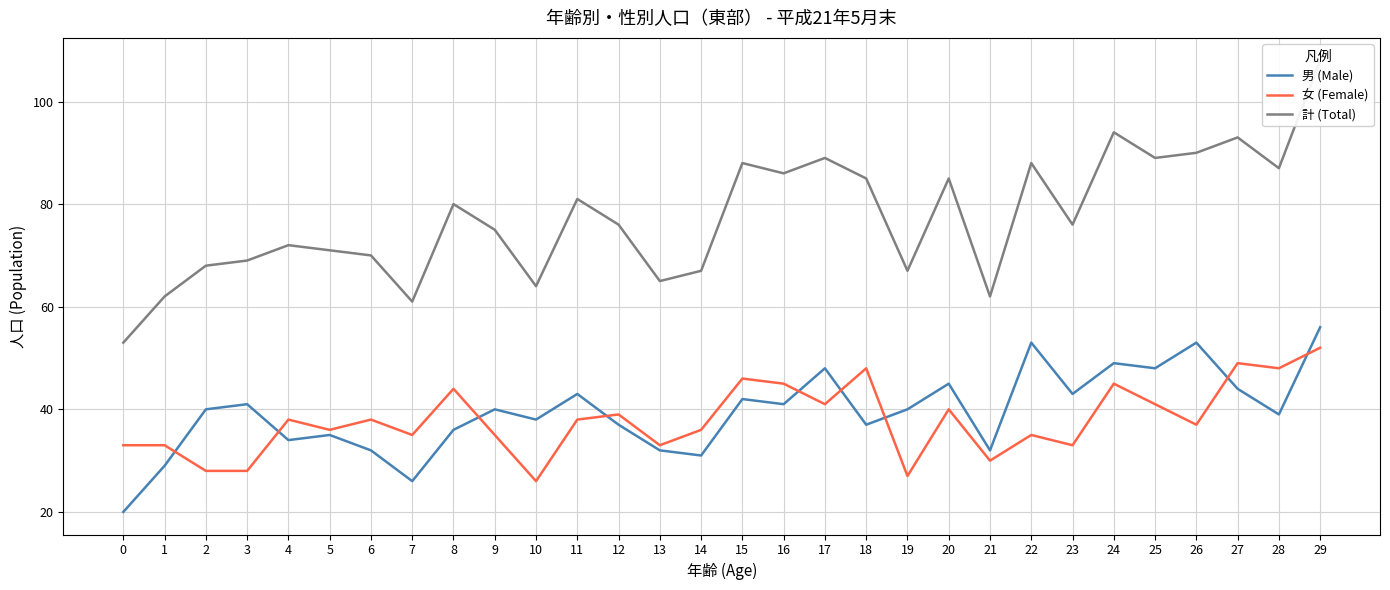

What is the sum of all 男 (Male) values?

1184